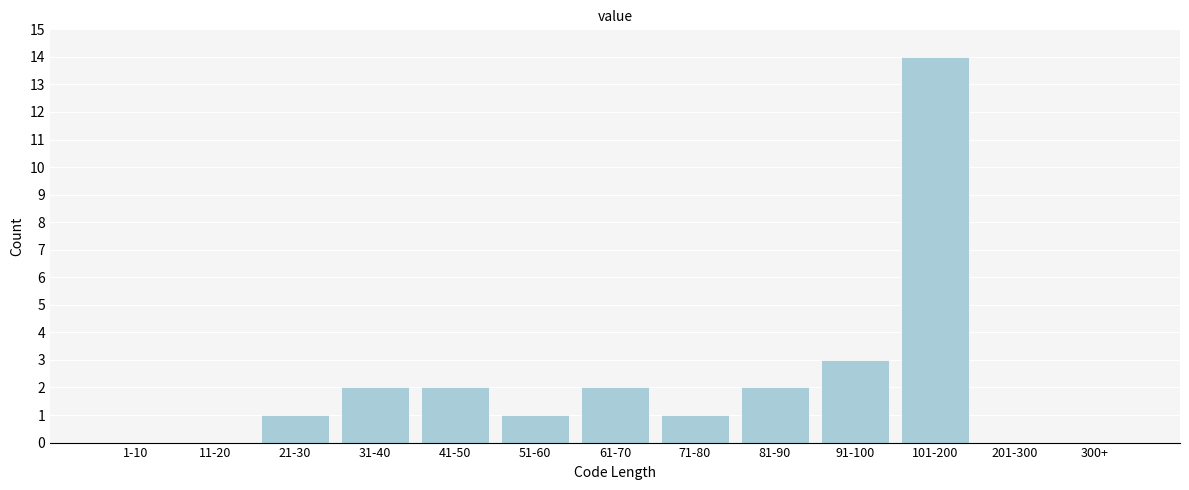

Reading right to left, extract all data points from this chart.

300+=0	201-300=0	101-200=14	91-100=3	81-90=2	71-80=1	61-70=2	51-60=1	41-50=2	31-40=2	21-30=1	11-20=0	1-10=0